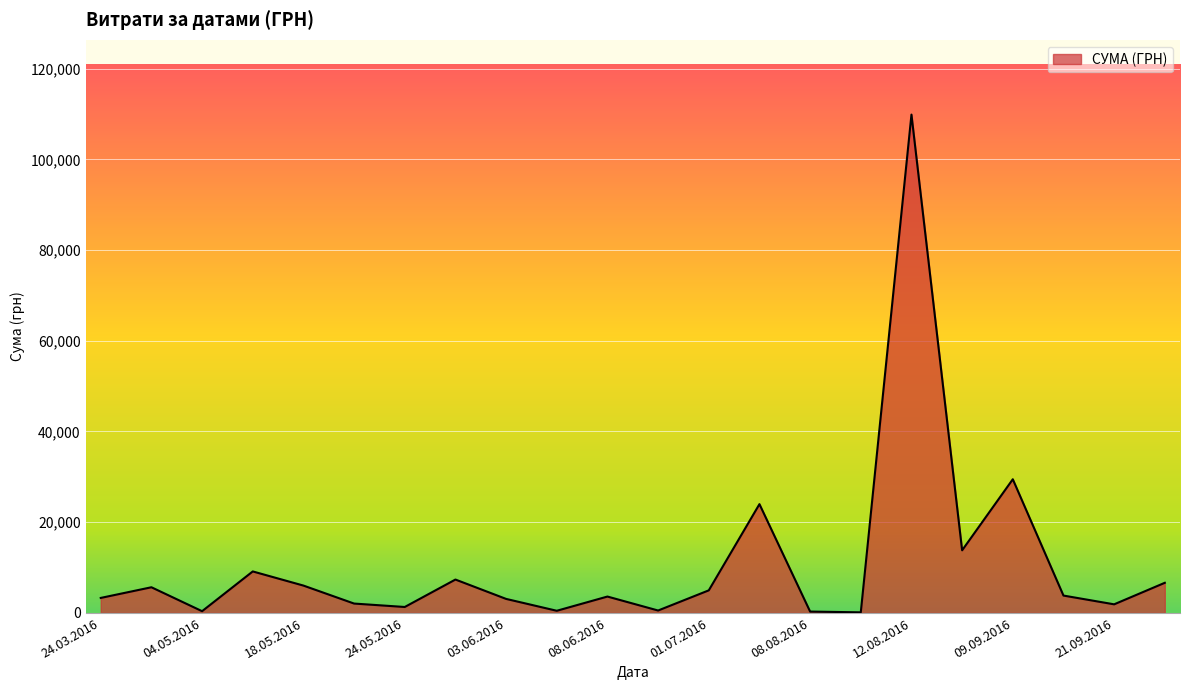

What is the difference between the maximum and minimum values?

109722.0